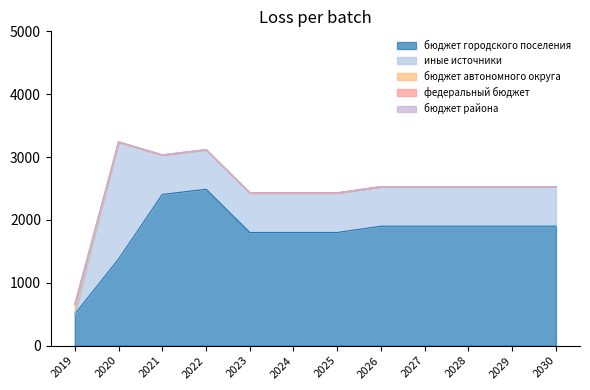

True or false: бюджет района and иные источники cross at least once.

False